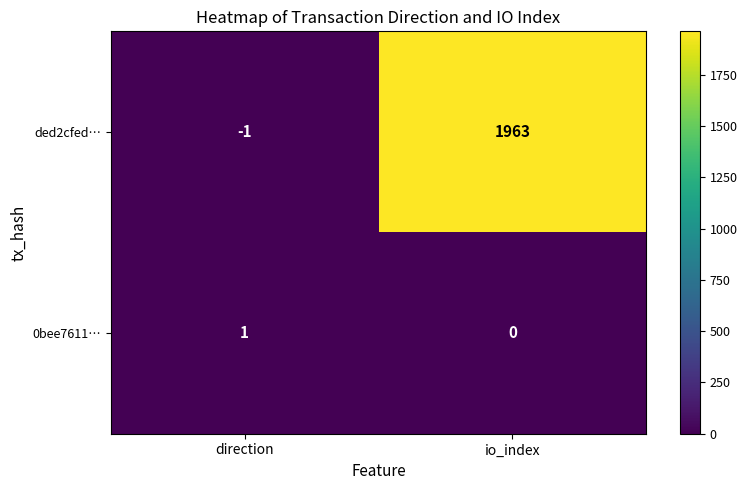

What is the average value of the ded2cfed… series?

981